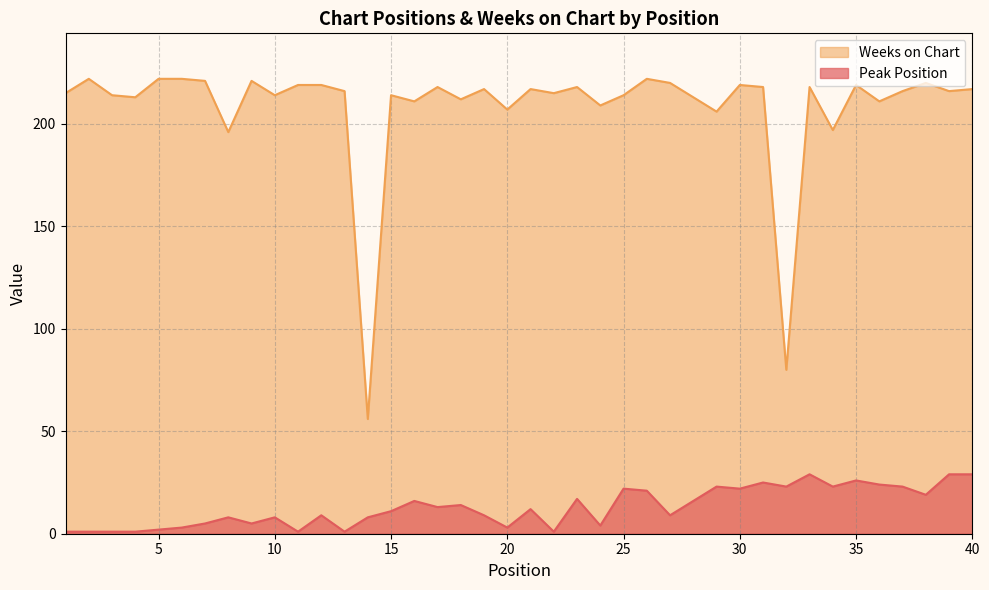

What is the difference between the highest and lowest values at 19?

208